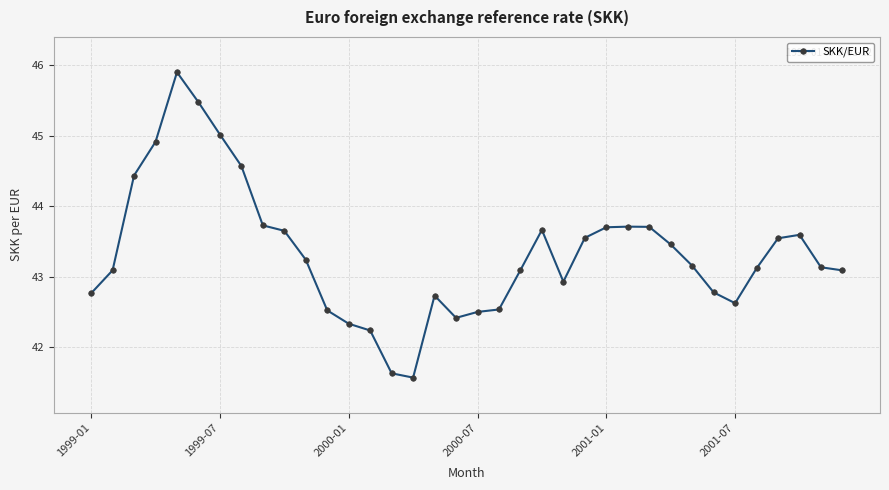

True or false: the data has more than 2 interior local peaks.

True